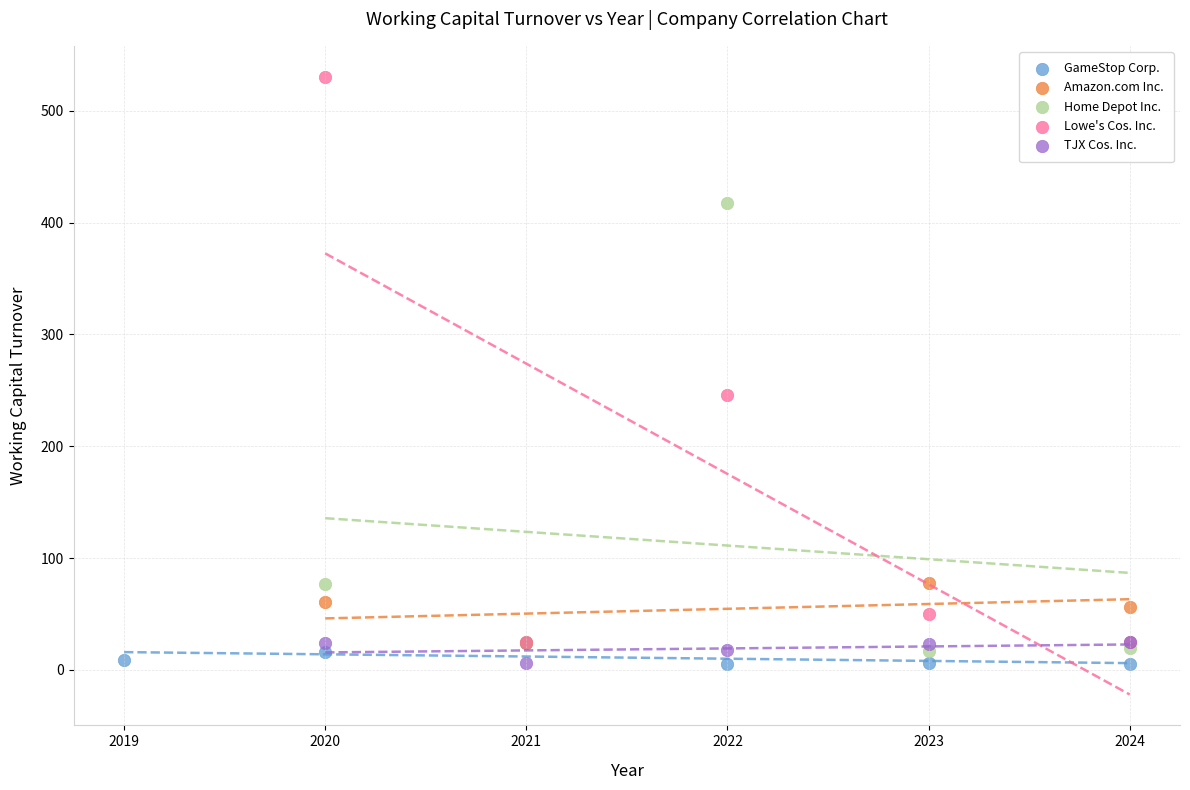

Which series has the widest spread of Y values?

Lowe's Cos. Inc.